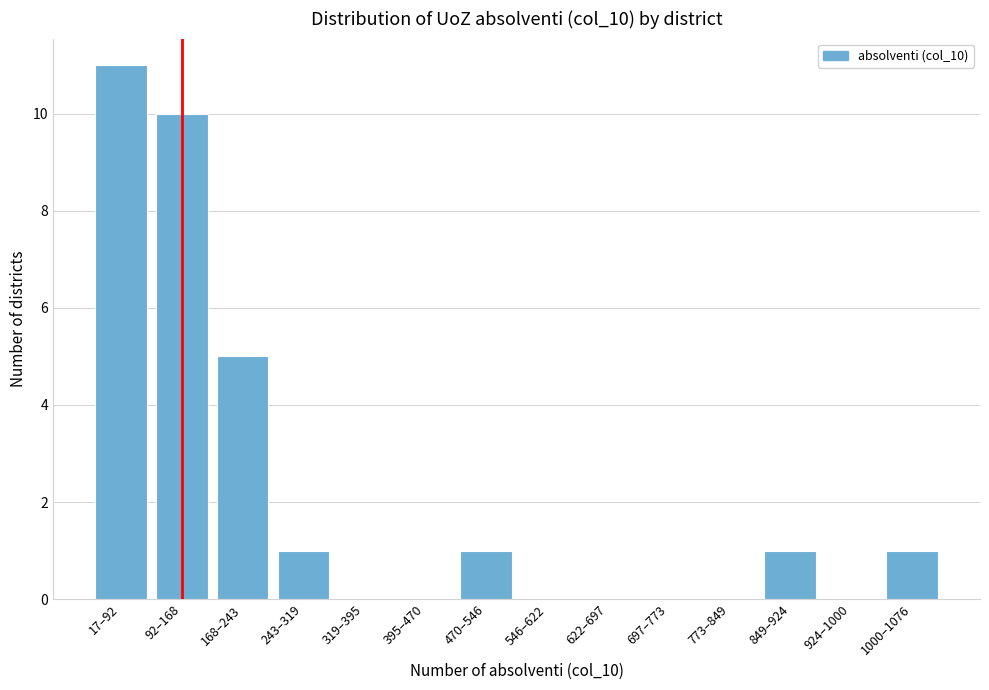

Reading left to right, what are all the values shown in this chart?

17–92=11	92–168=10	168–243=5	243–319=1	319–395=0	395–470=0	470–546=1	546–622=0	622–697=0	697–773=0	773–849=0	849–924=1	924–1000=0	1000–1076=1